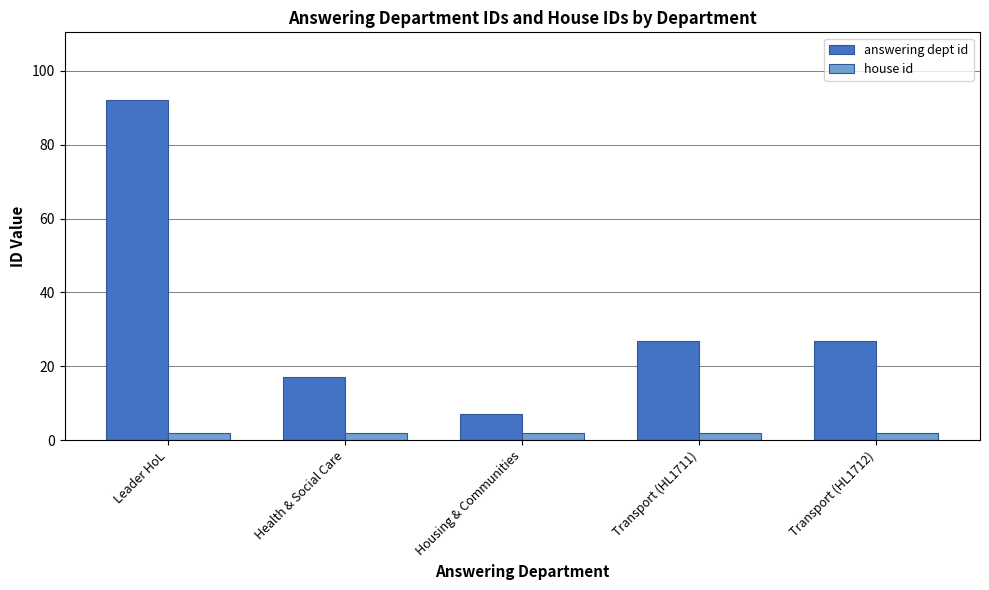

Does the chart contain stacked bars?

No